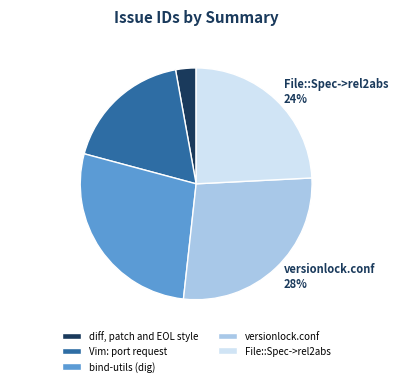

Is there any slice that represents more than half of the pie?

No